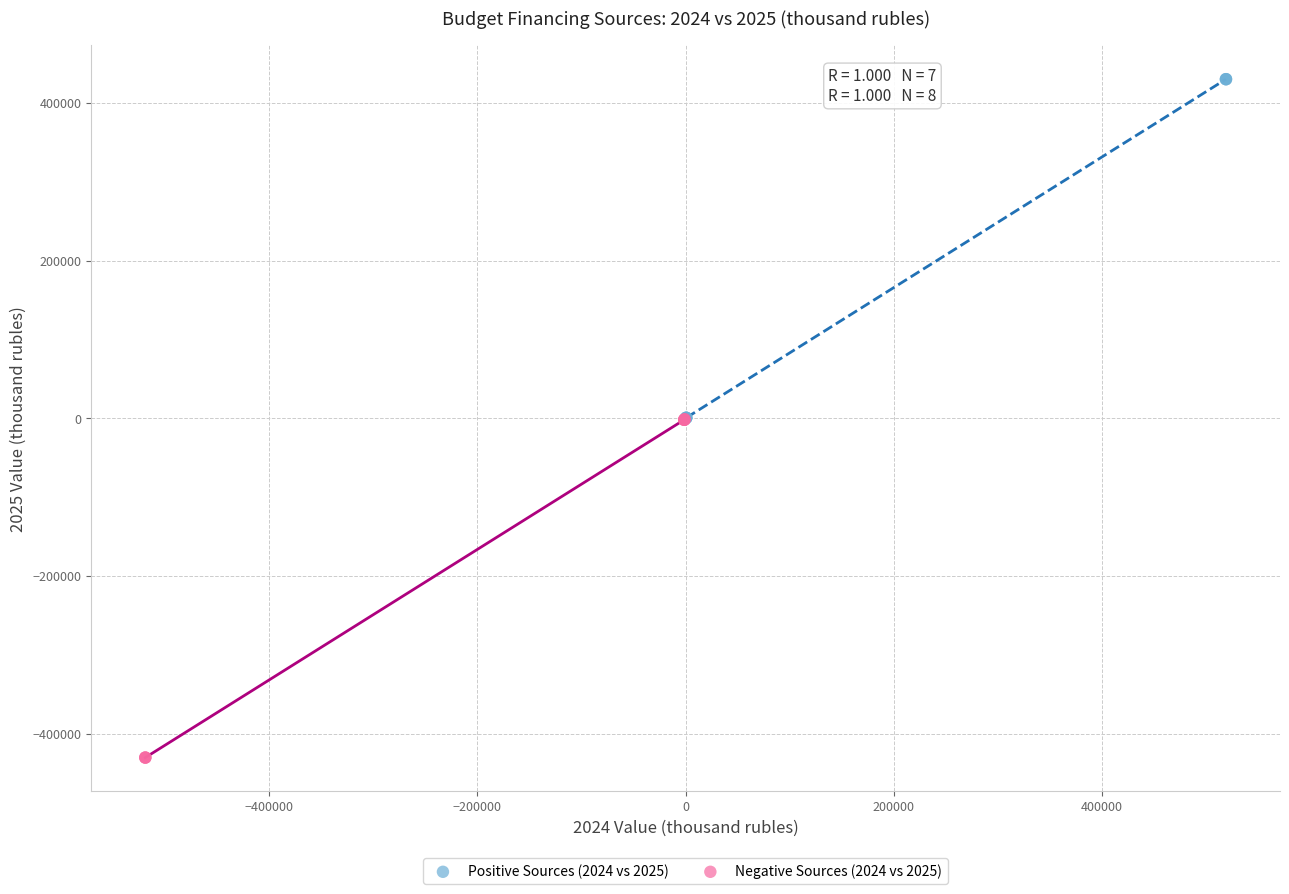

What are all the series names shown in the legend?

Positive Sources (2024 vs 2025), Negative Sources (2024 vs 2025)